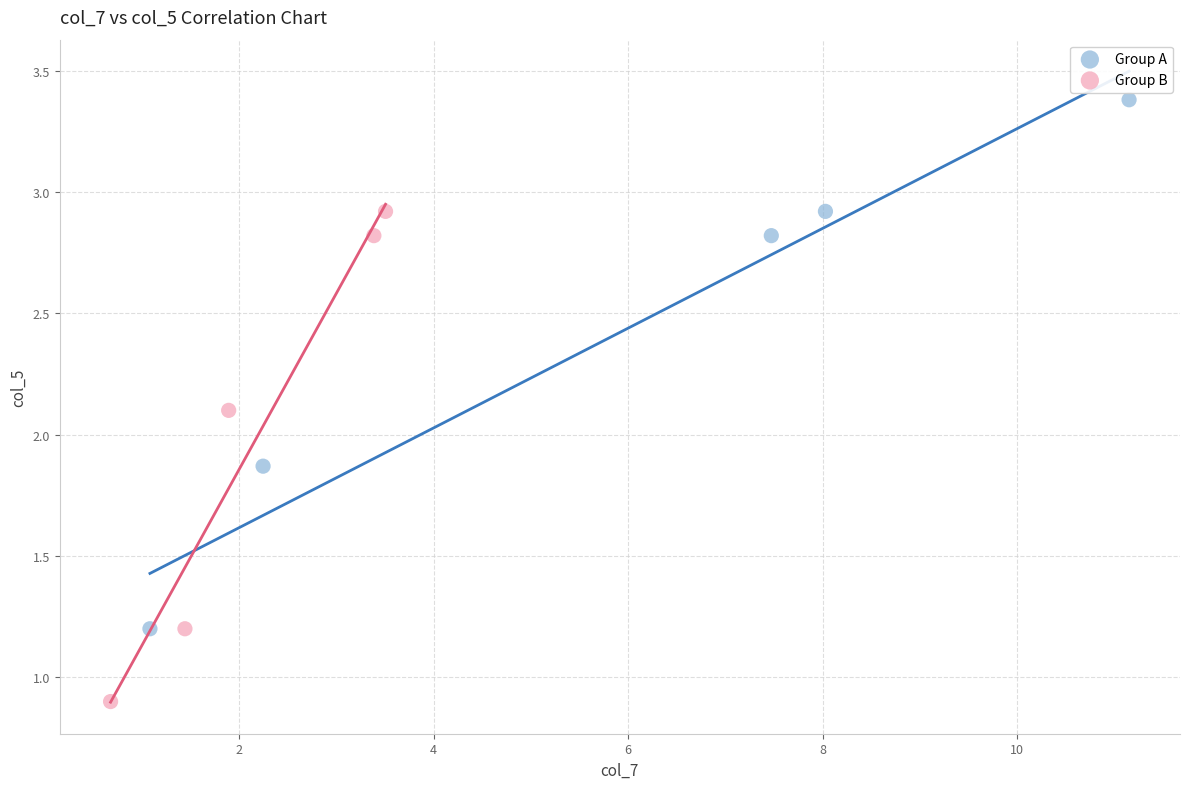

Which series contains the lowest Y value?

Group B